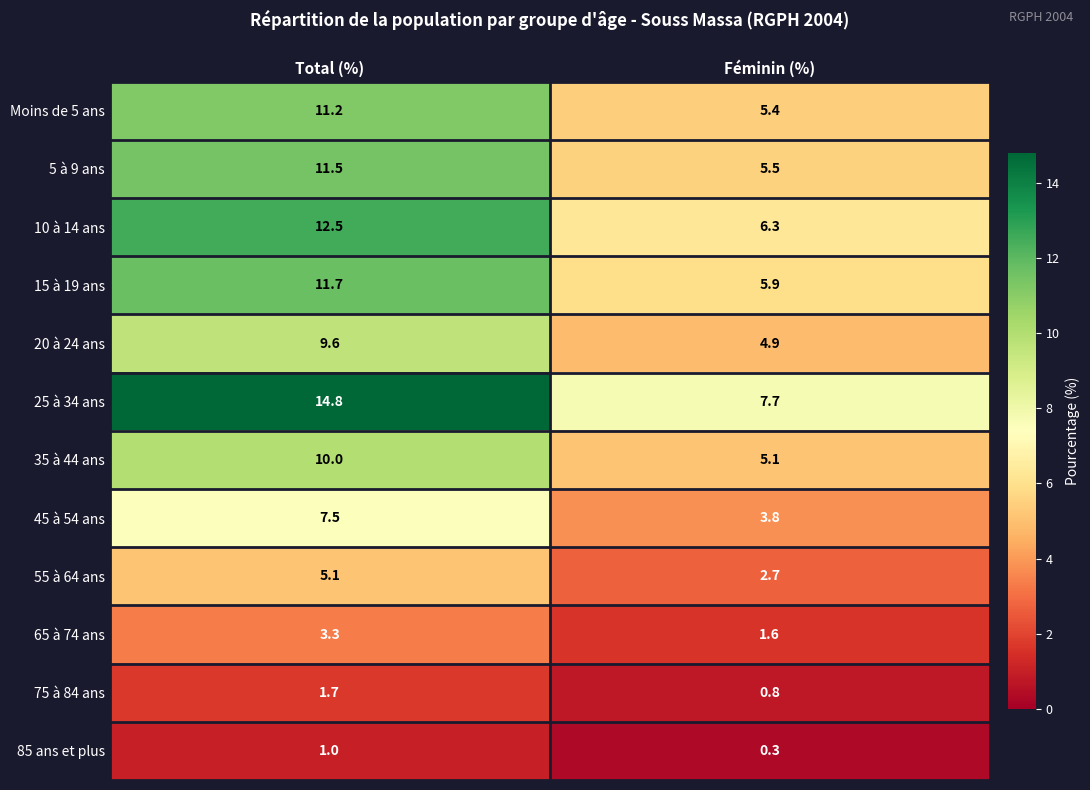

Rank the categories by 35 à 44 ans value from lowest to highest.

Féminin (%), Total (%)